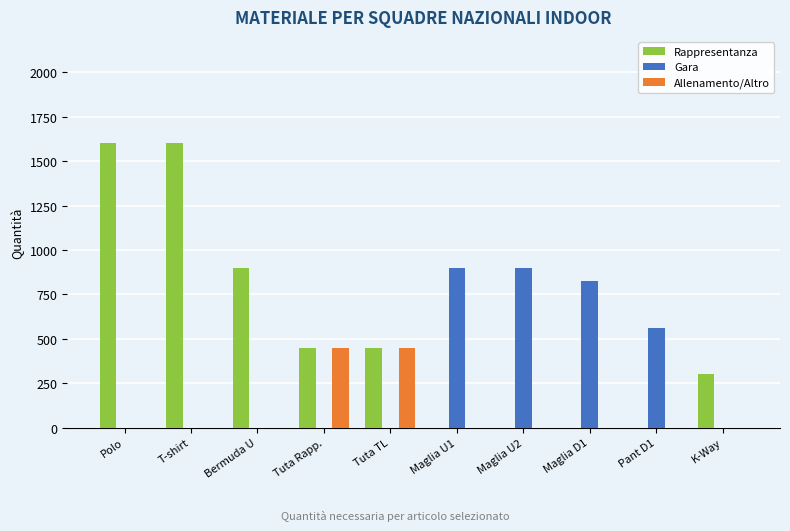

Between Polo and Maglia U1, which series saw the biggest shift?

Rappresentanza